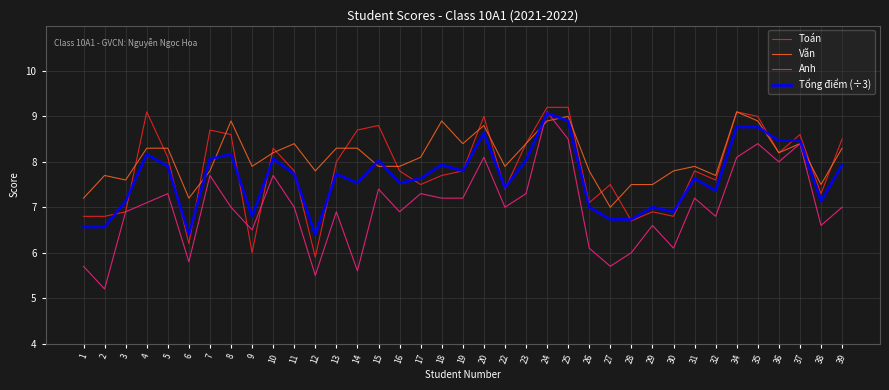

Reading left to right, transcribe all the data shown in this chart.

Toán: 1=6.8	2=6.8	3=6.9	4=9.1	5=8.1	6=6.2	7=8.7	8=8.6	9=6.0	10=8.3	11=7.8	12=5.9	13=8.0	14=8.7	15=8.8	16=7.8	17=7.5	18=7.7	19=7.8	20=9.0	22=7.4	23=8.4	24=9.2	25=9.2	26=7.1	27=7.5	28=6.7	29=6.9	30=6.8	31=7.8	32=7.6	34=9.1	35=9.0	36=8.2	37=8.6	38=7.3	39=8.5
Văn: 1=7.2	2=7.7	3=7.6	4=8.3	5=8.3	6=7.2	7=7.8	8=8.9	9=7.9	10=8.2	11=8.4	12=7.8	13=8.3	14=8.3	15=7.9	16=7.9	17=8.1	18=8.9	19=8.4	20=8.8	22=7.9	23=8.4	24=8.9	25=9.0	26=7.8	27=7.0	28=7.5	29=7.5	30=7.8	31=7.9	32=7.7	34=9.1	35=8.9	36=8.2	37=8.4	38=7.5	39=8.3
Anh: 1=5.7	2=5.2	3=6.9	4=7.1	5=7.3	6=5.8	7=7.7	8=7.0	9=6.5	10=7.7	11=7.0	12=5.5	13=6.9	14=5.6	15=7.4	16=6.9	17=7.3	18=7.2	19=7.2	20=8.1	22=7.0	23=7.3	24=9.1	25=8.5	26=6.1	27=5.7	28=6.0	29=6.6	30=6.1	31=7.2	32=6.8	34=8.1	35=8.4	36=8.0	37=8.4	38=6.6	39=7.0
Tổng điểm (÷3): 1=6.6	2=6.6	3=7.1	4=8.2	5=7.9	6=6.4	7=8.1	8=8.2	9=6.8	10=8.1	11=7.7	12=6.4	13=7.7	14=7.5	15=8.0	16=7.5	17=7.6	18=7.9	19=7.8	20=8.6	22=7.4	23=8.0	24=9.1	25=8.9	26=7.0	27=6.7	28=6.7	29=7.0	30=6.9	31=7.6	32=7.4	34=8.8	35=8.8	36=8.5	37=8.5	38=7.1	39=7.9